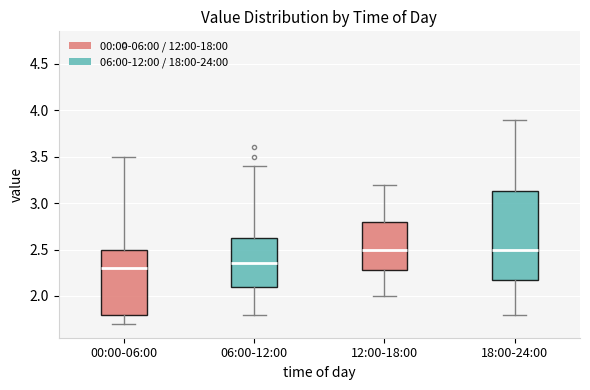

Which box is the tallest, from its lower edge to its upper edge?

18:00-24:00